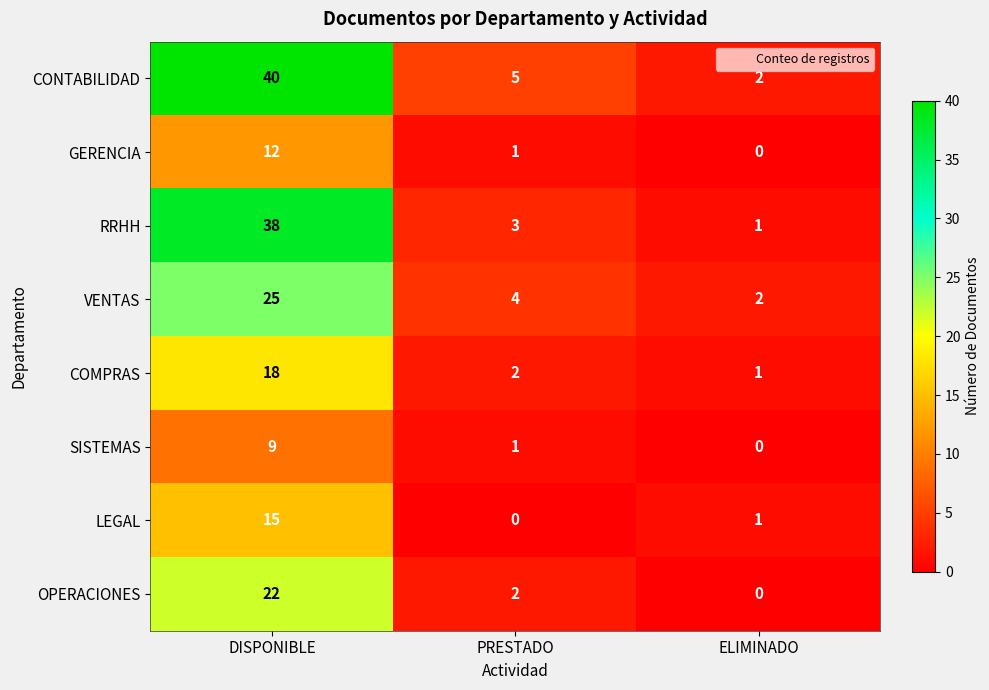

The value of RRHH at DISPONIBLE is 66. True or false?

False